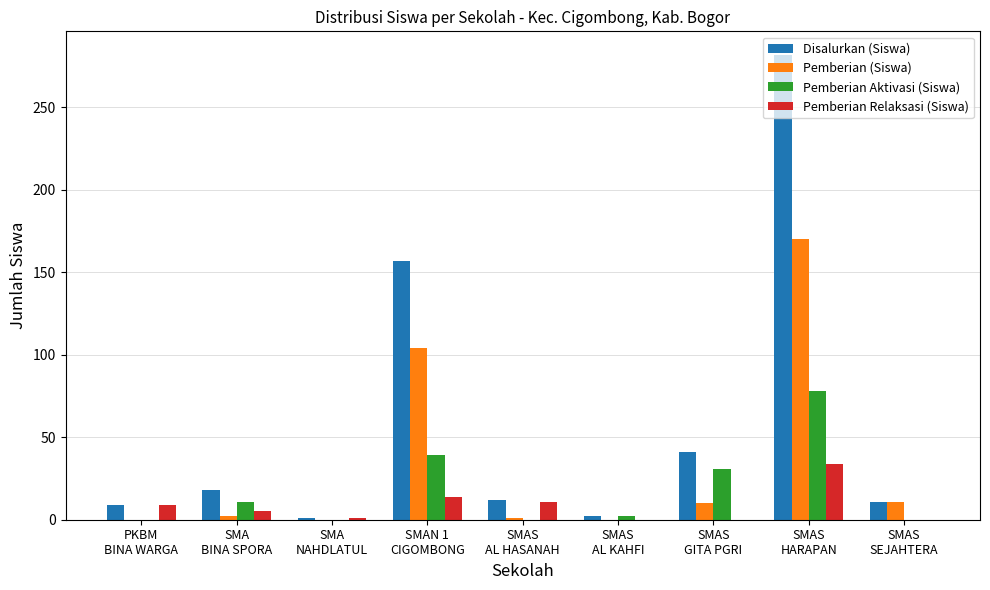

How many series are shown in this chart?

4